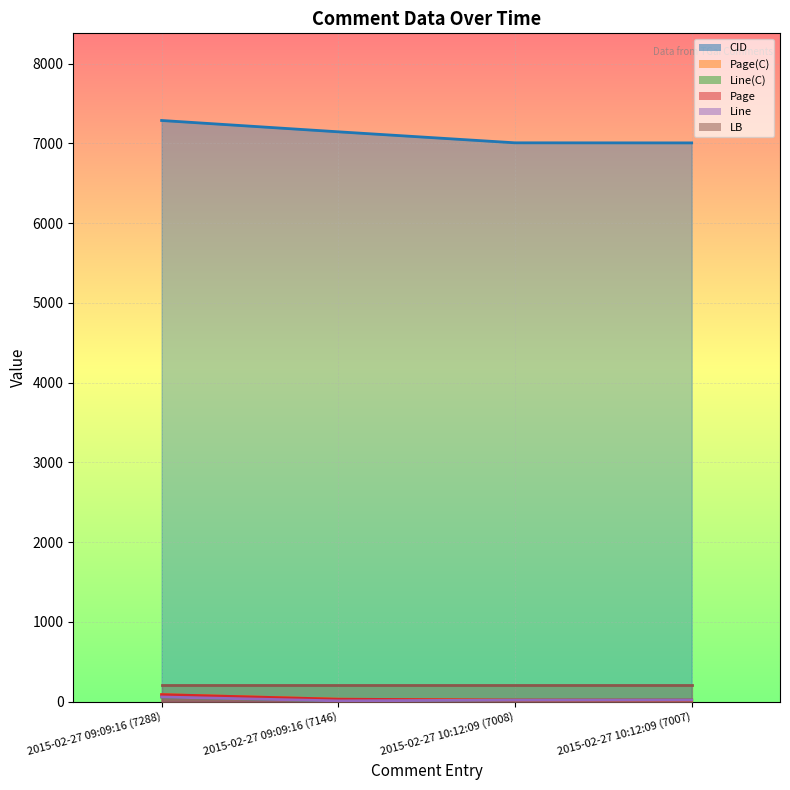

How many intersections are there between Line and Page?

1